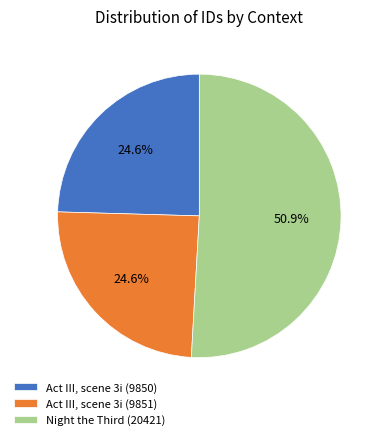

To the nearest percent, what is the average slice percentage?

33%